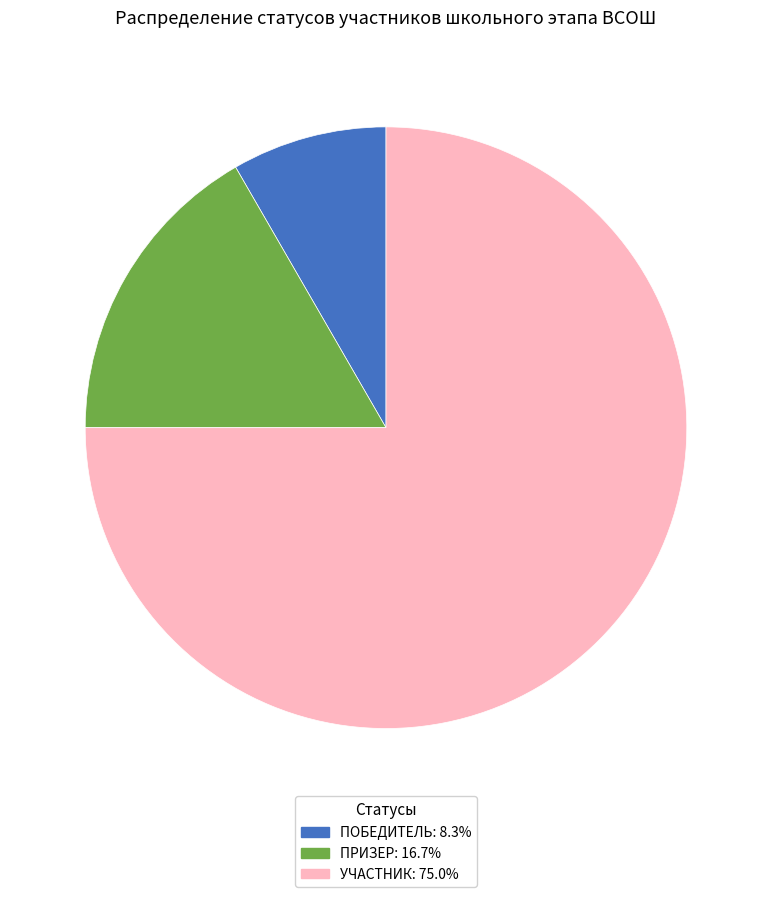

Is there any slice that represents more than half of the pie?

Yes